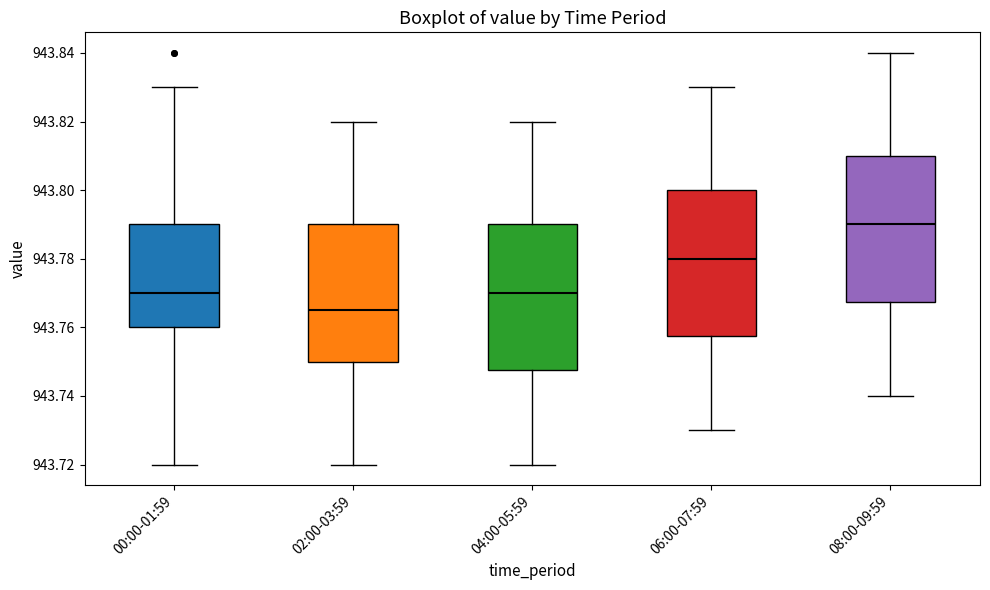

Reading left to right, read every box against the y-axis: the position of its median line, the range the box covers, and the ends of its whiskers. The values are not printed on the chart, so give them approximately, as read against the axis.

00:00-01:59: median 943.770, box 943.760 to 943.790, whiskers 943.720 to 943.830
02:00-03:59: median 943.766, box 943.750 to 943.790, whiskers 943.720 to 943.820
04:00-05:59: median 943.770, box 943.748 to 943.790, whiskers 943.720 to 943.820
06:00-07:59: median 943.780, box 943.758 to 943.800, whiskers 943.730 to 943.830
08:00-09:59: median 943.790, box 943.768 to 943.810, whiskers 943.740 to 943.840